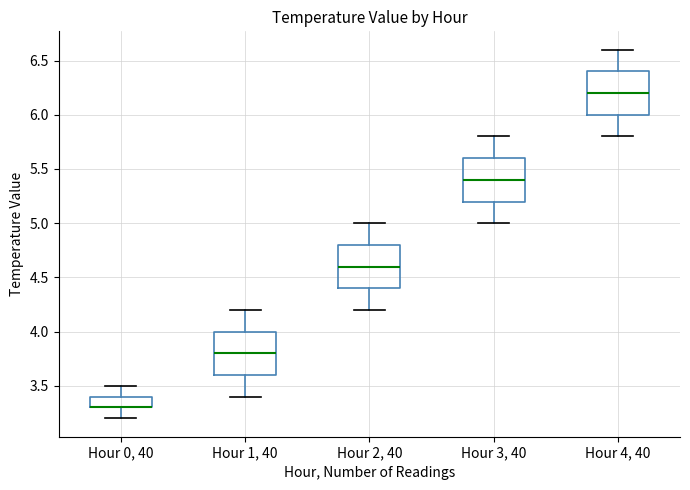

Where does the median line of the box for Hour 1, 40 sit on the y-axis? The values are not printed on the chart, so give them approximately, as read against the axis.

3.8